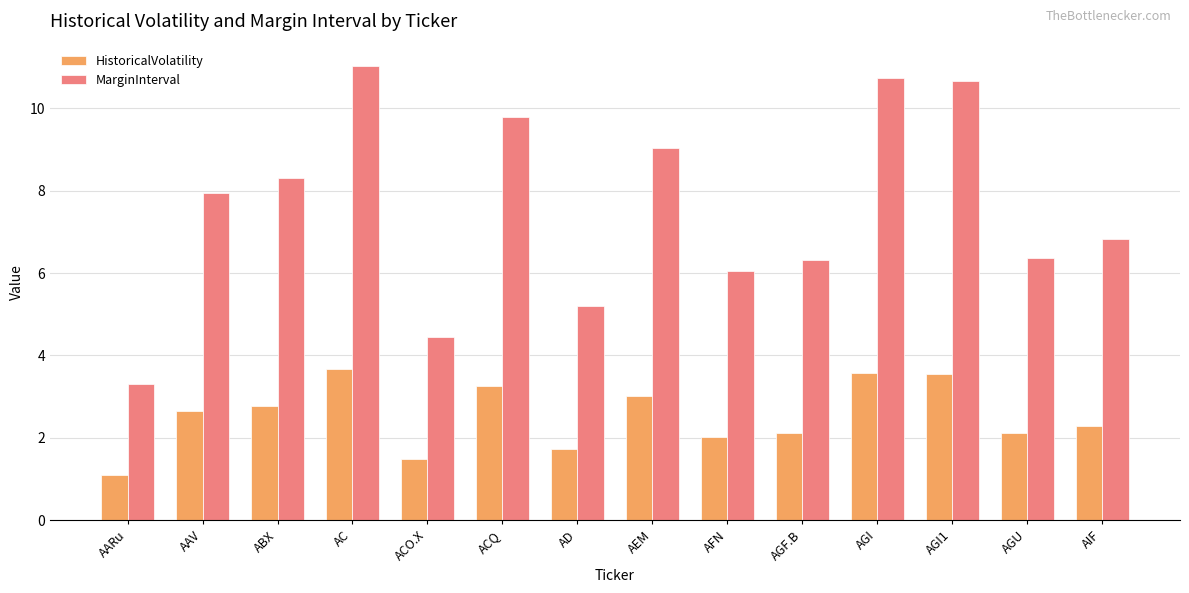

Is it true that HistoricalVolatility equals 4.7 at AAV?

False